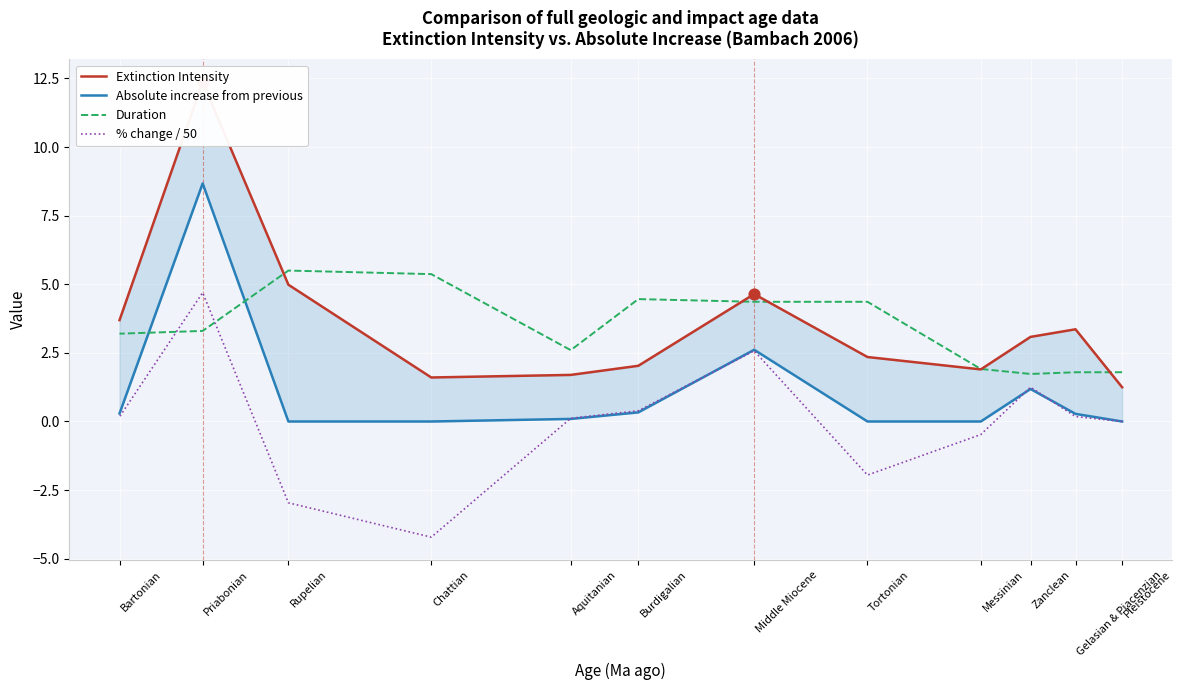

Which series has the largest total across all categories?

Extinction Intensity